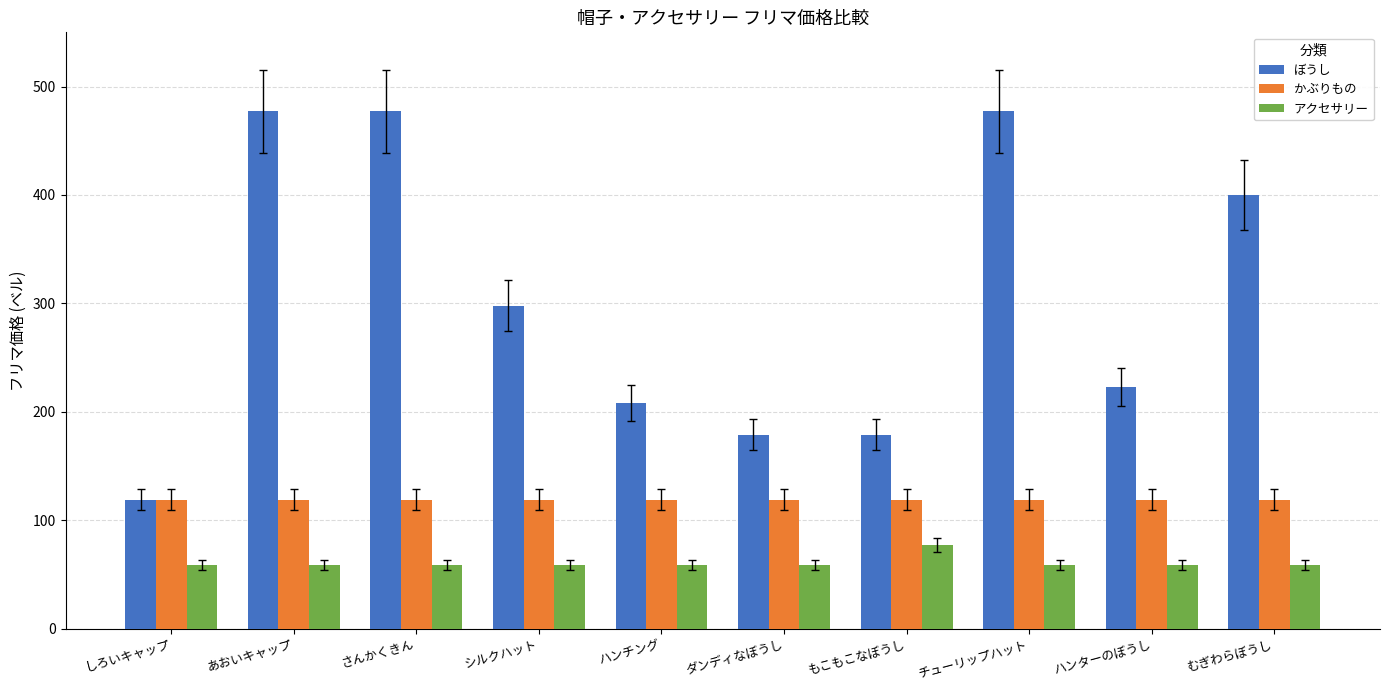

Does the chart contain stacked bars?

No